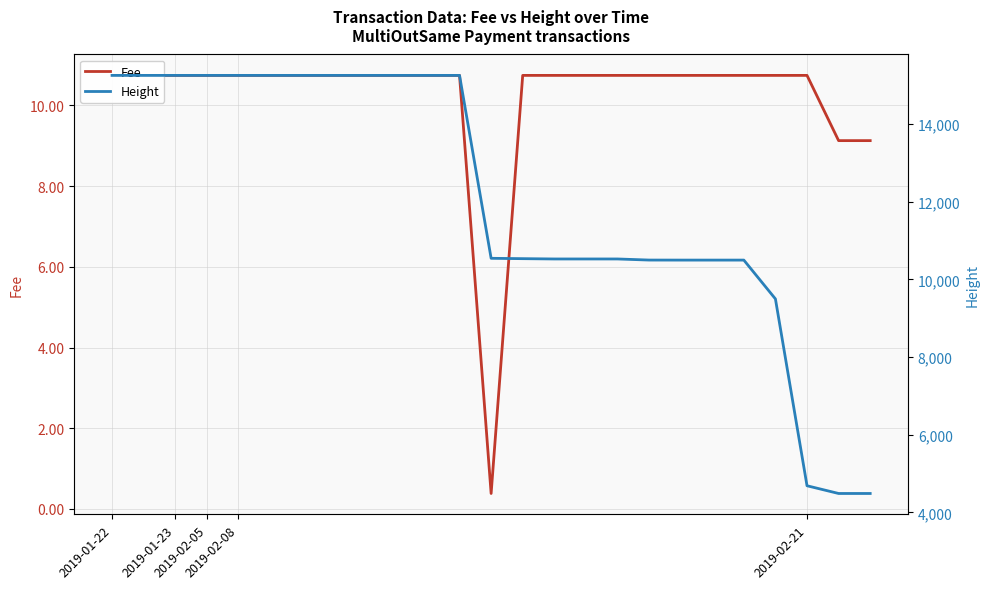

How many values in the Height series exceed 10541?

12